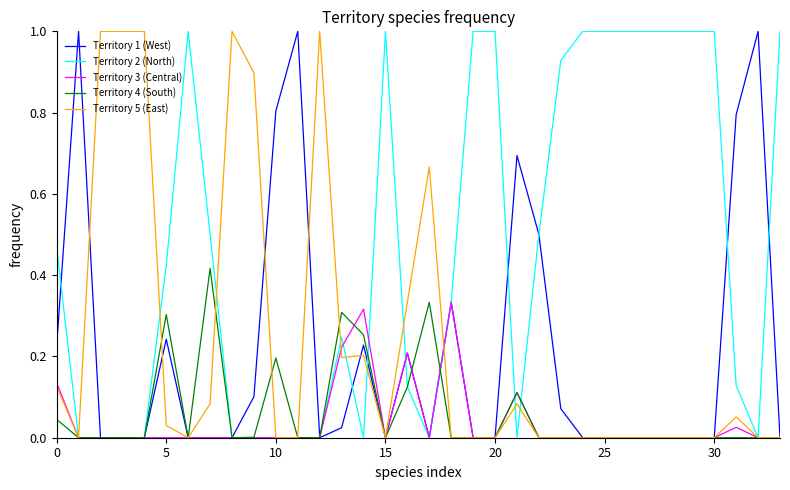

Which series has the largest total across all categories?

Territory 2 (North)